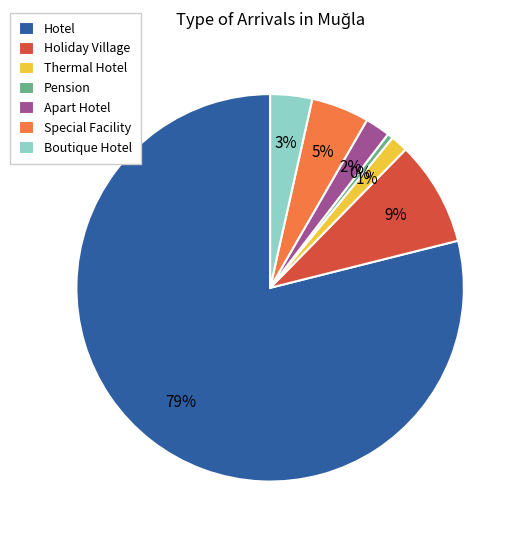

True or false: Boutique Hotel accounts for 13% of the total.

False